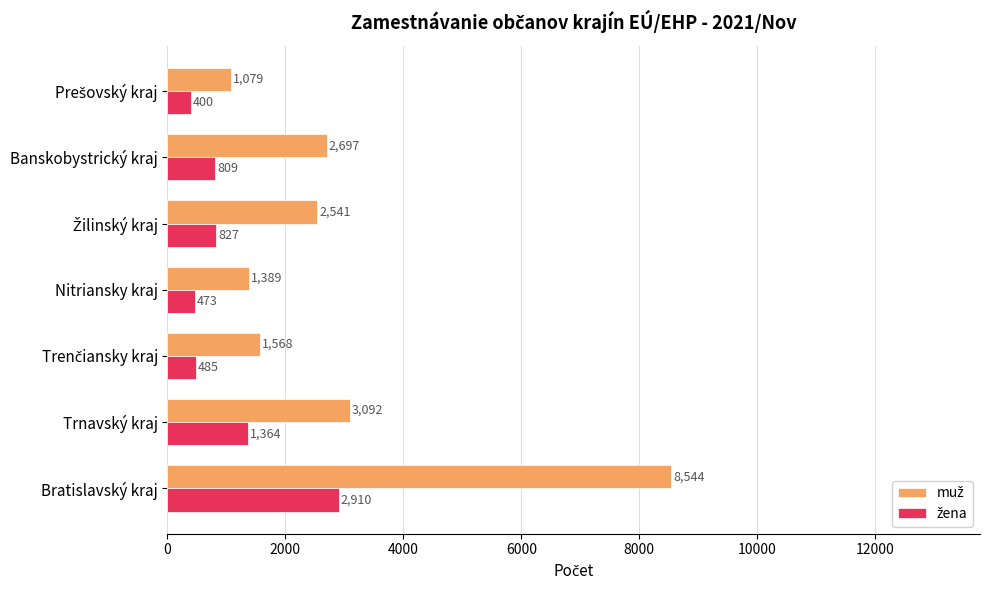

What is the smallest value displayed?

400